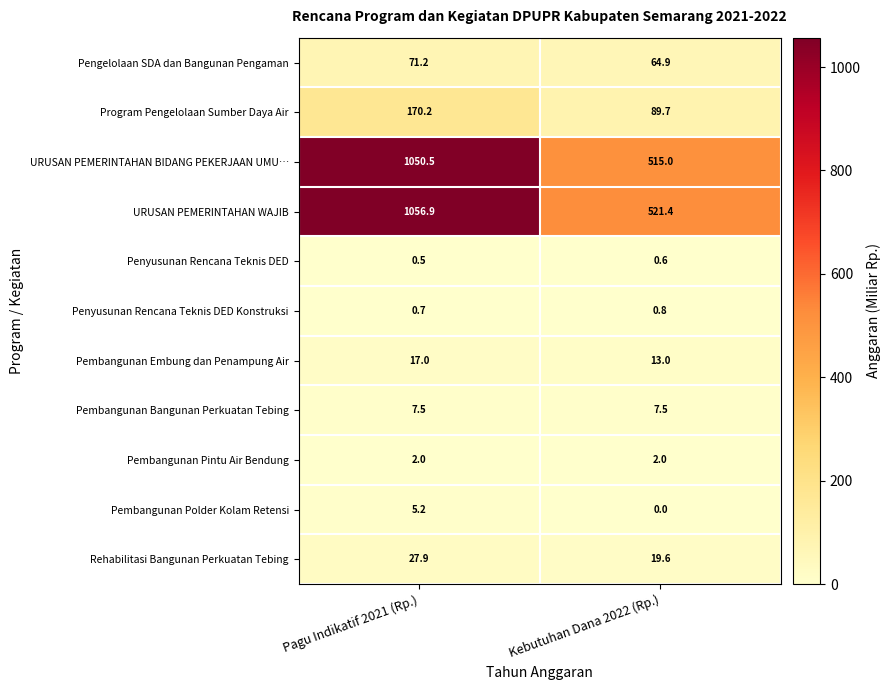

Which category has the lowest value in the Pembangunan Polder Kolam Retensi series?

Kebutuhan Dana 2022 (Rp.)